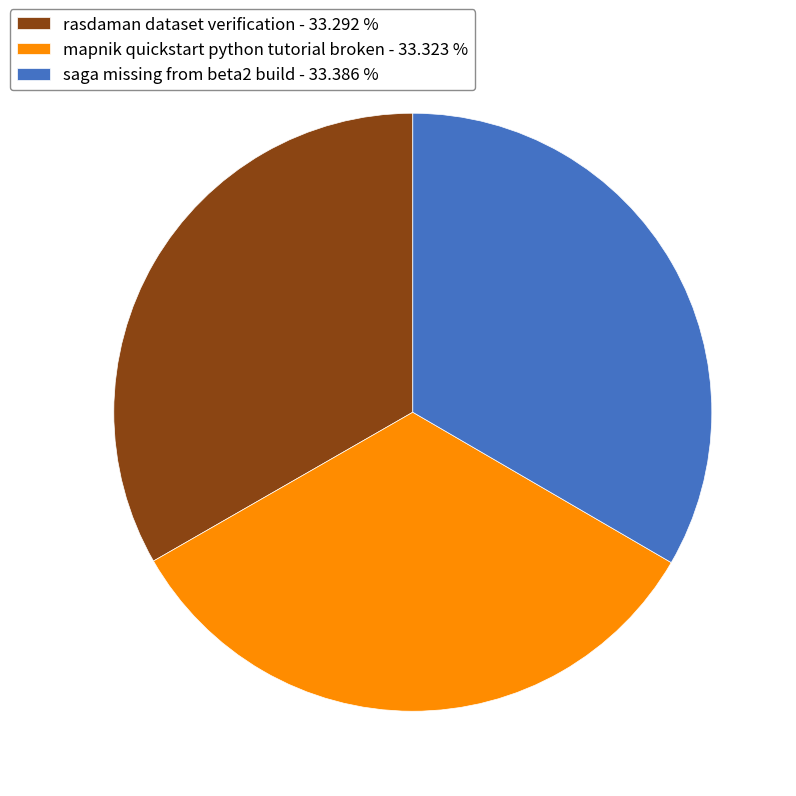

Is rasdaman dataset verification the majority of the pie?

No